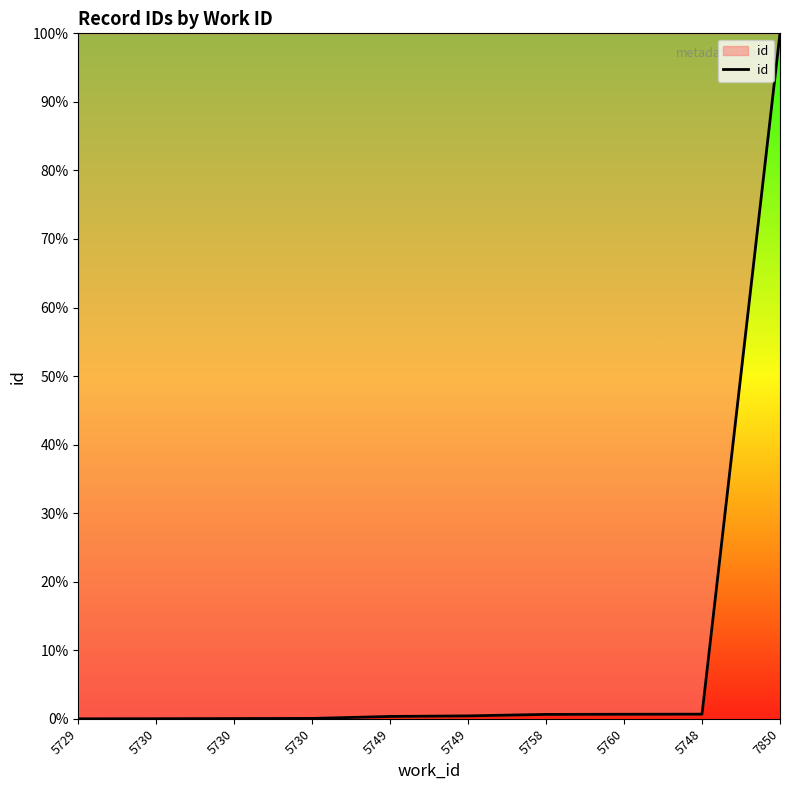

Reading left to right, extract all data points from this chart.

5729=0.0	5730=0.0	5730=0.0	5730=0.1	5749=0.3	5749=0.4	5758=0.6	5760=0.7	5748=0.7	7850=100.0